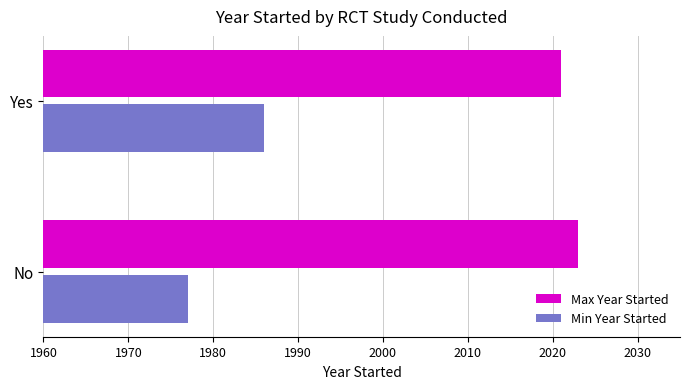

List the series in order of their peak value, highest first.

Max Year Started, Min Year Started